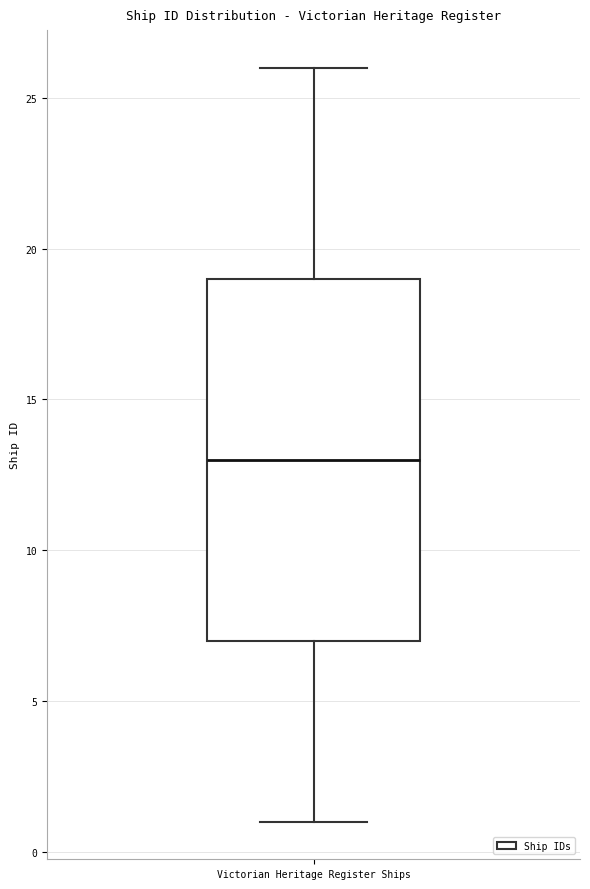

Where does the upper whisker of the box for Victorian Heritage Register Ships end on the y-axis? The values are not printed on the chart, so give them approximately, as read against the axis.

26